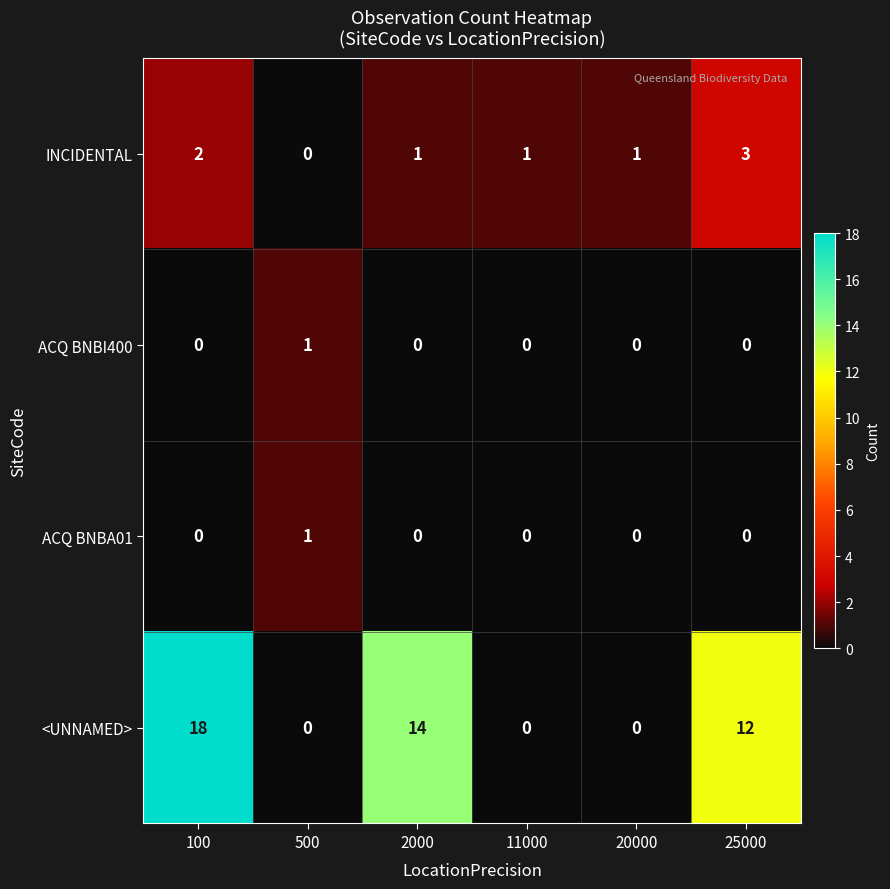

At which category is the sum across all series the highest?

100